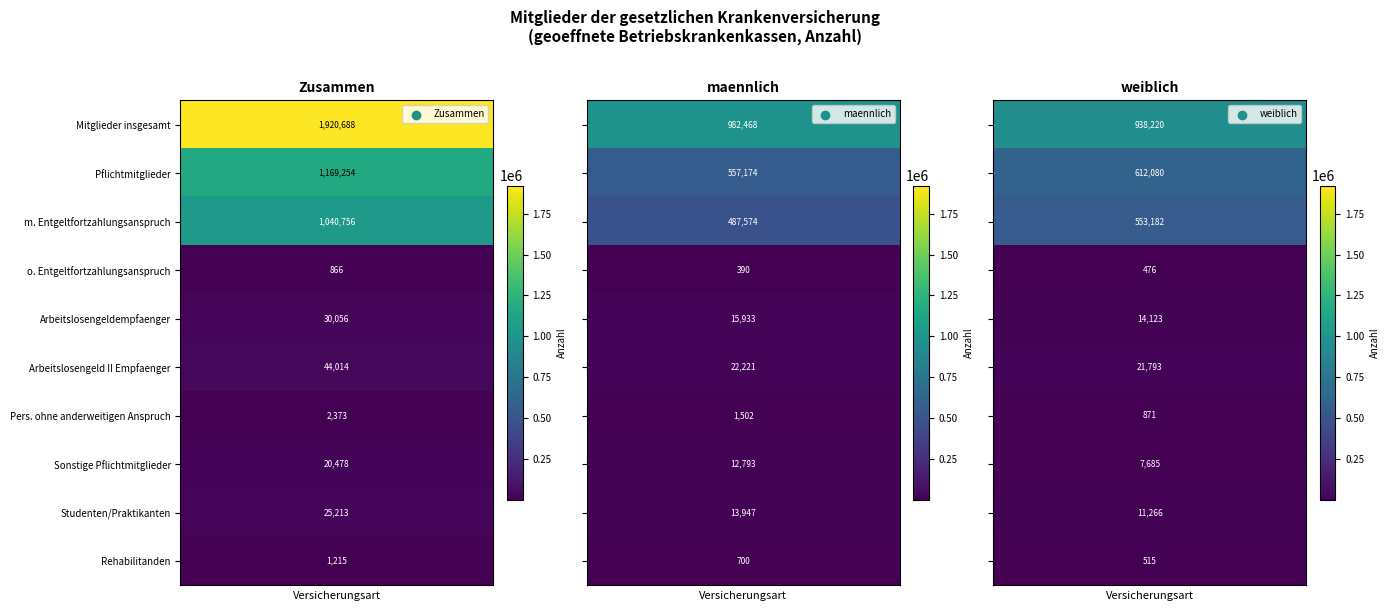

What is the difference between the highest and lowest values at 0?

982468